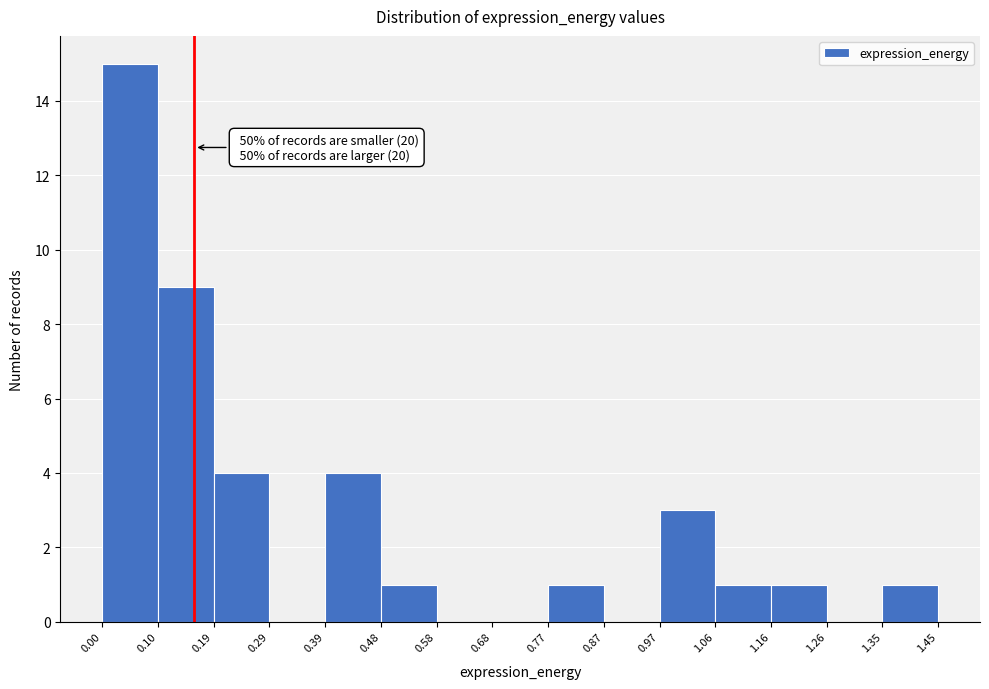

Which range on the x-axis has the tallest bar?

0.00 to 0.10